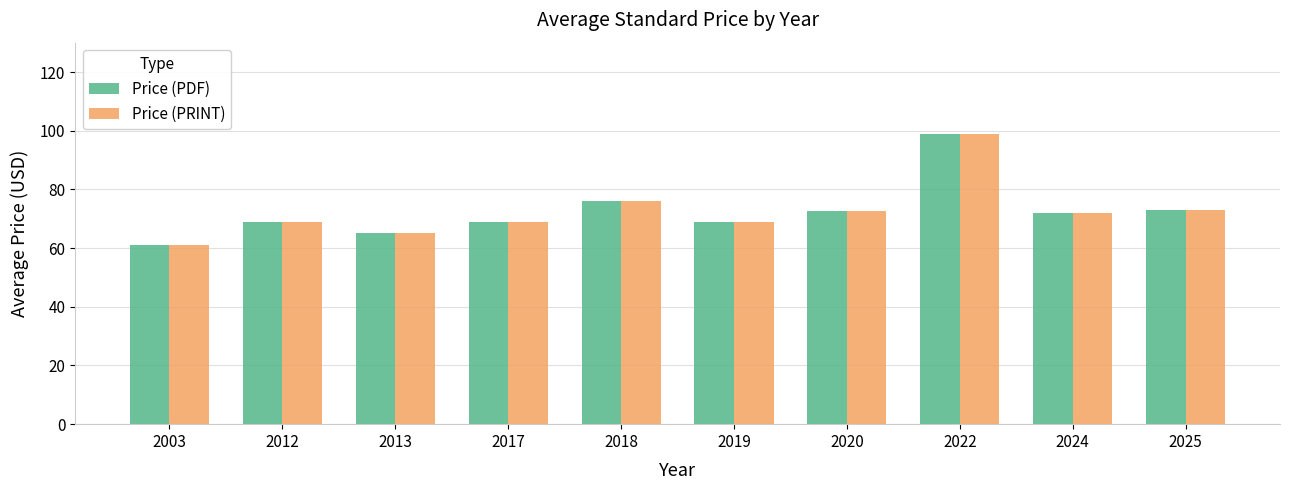

Count the number of categories in the chart.

10